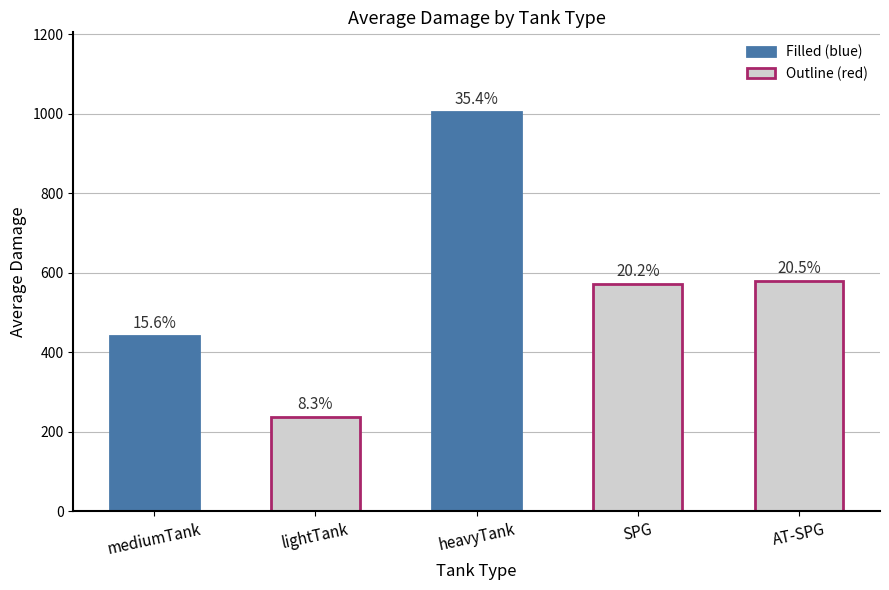

How many bars are there in total?

5